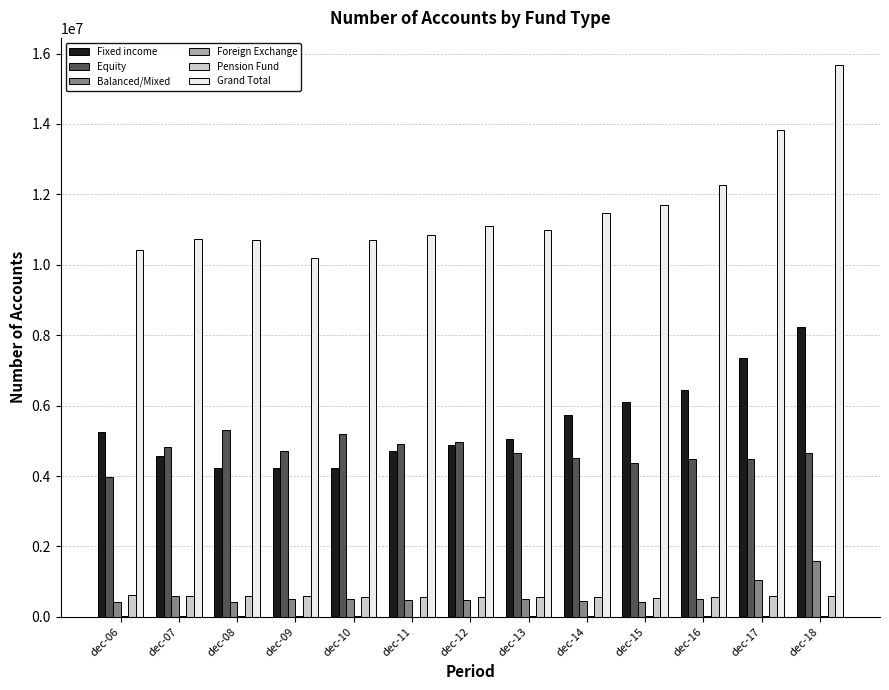

Which series has the largest total across all categories?

Grand Total